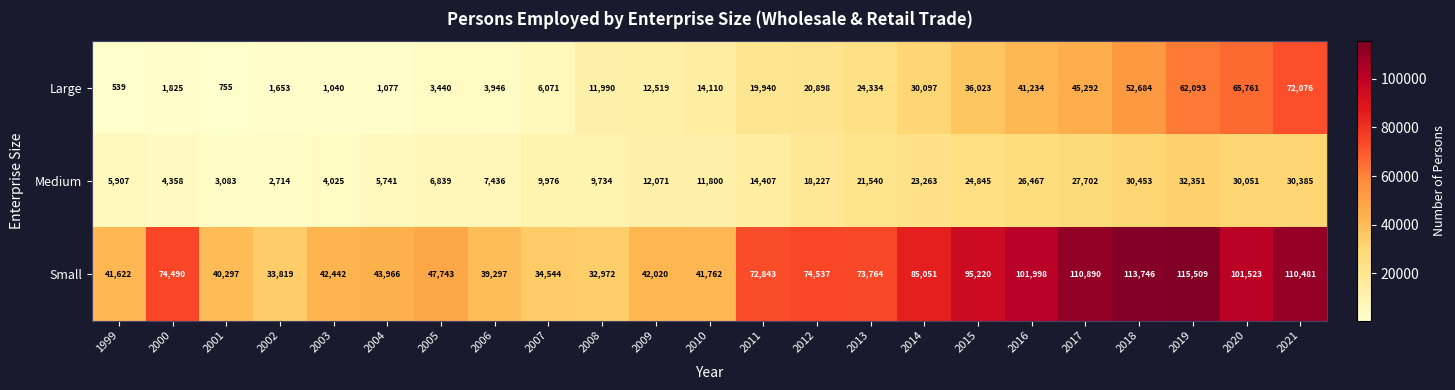

Read the Medium value at 2004, to the nearest 50.

5750